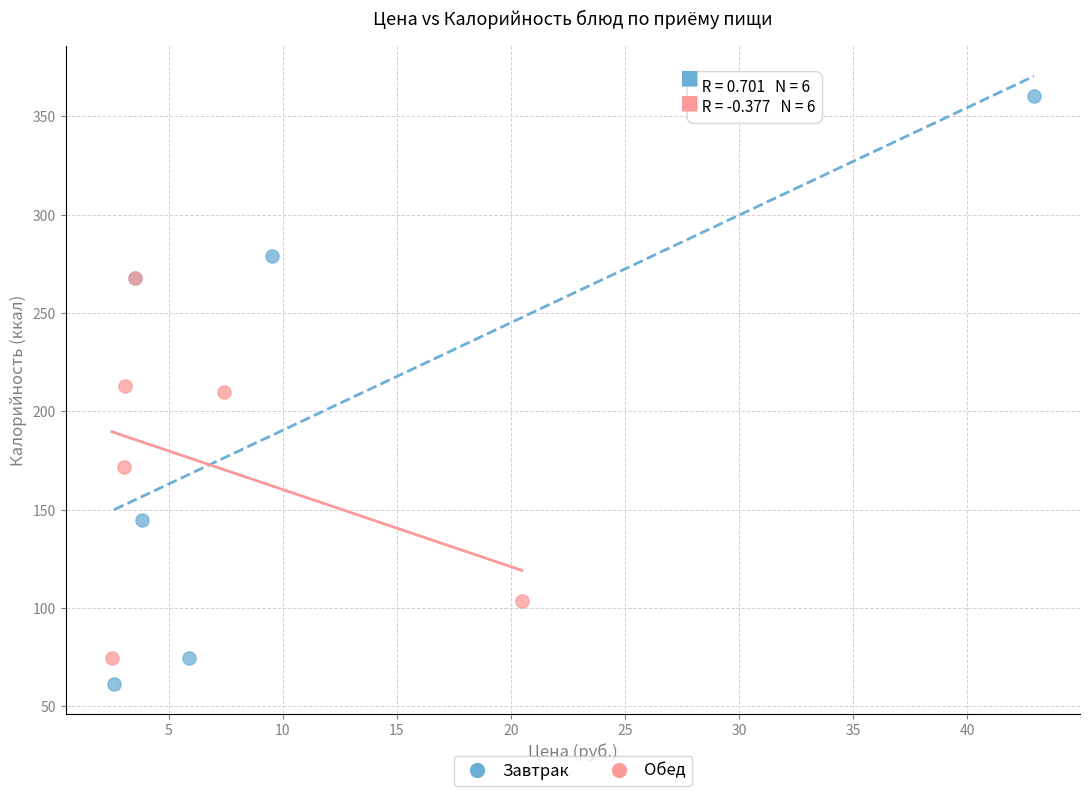

Which series reaches the maximum Y coordinate?

Завтрак